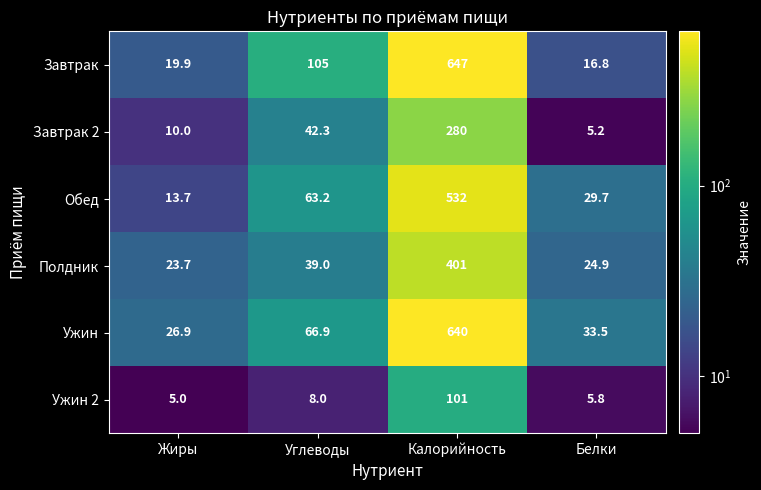

Where does the Обед series first go above 63?

Углеводы